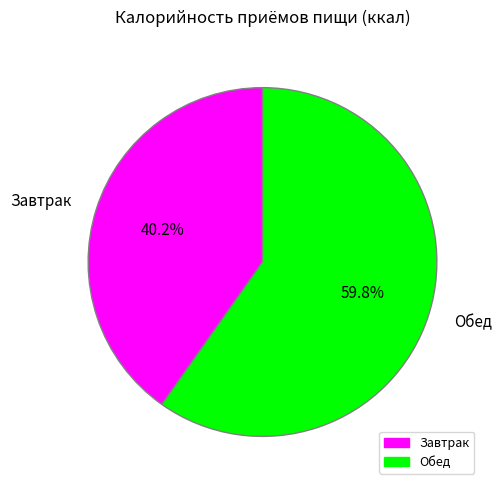

The Обед slice represents 60% of the pie. True or false?

True